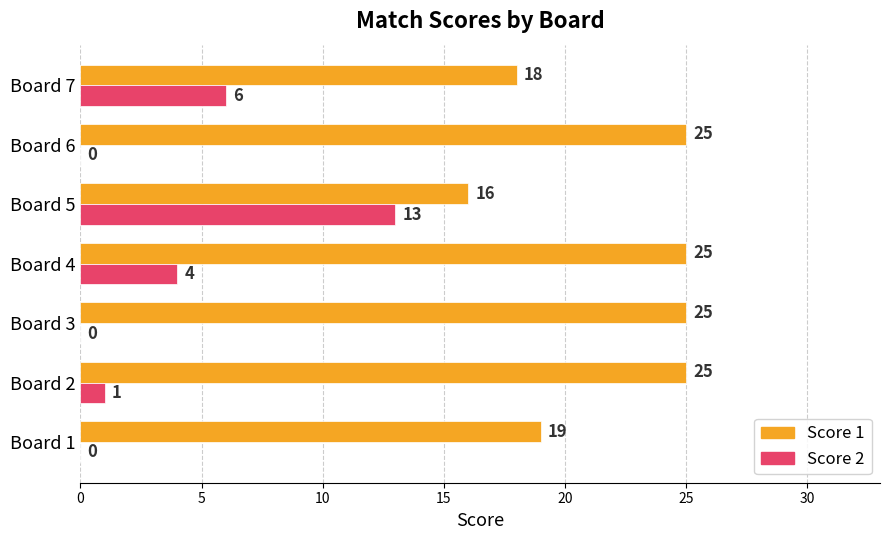

How many series are shown in this chart?

2